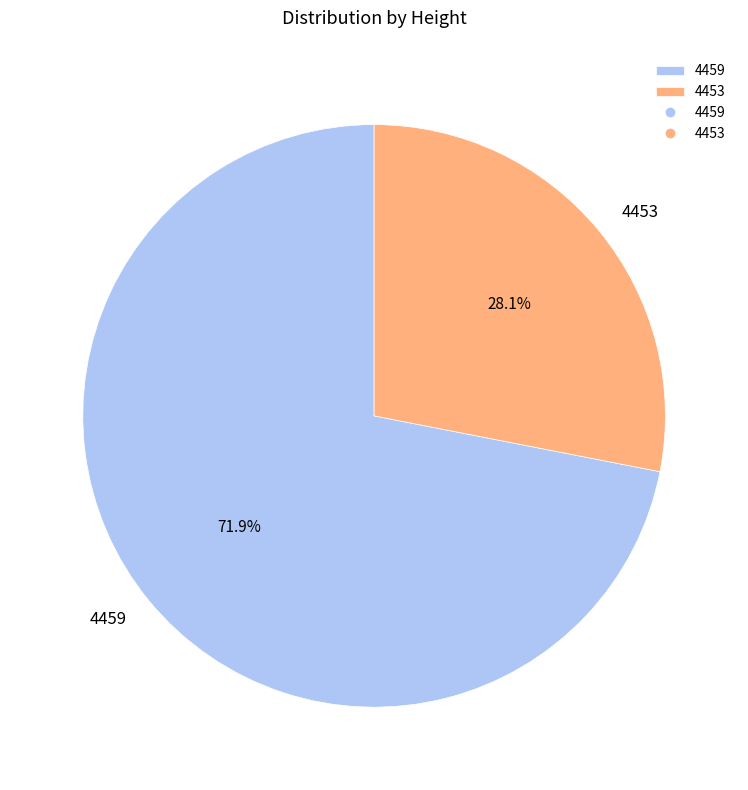

How many segments does this pie chart have?

2